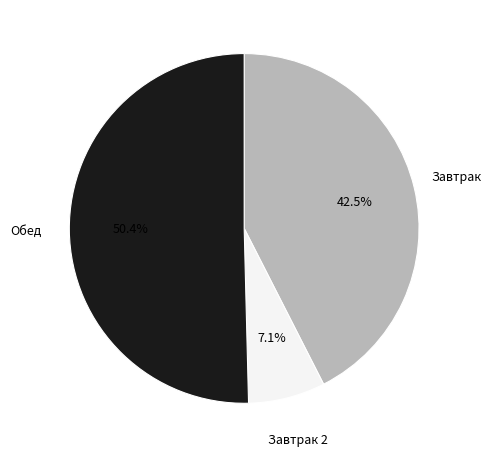

Between Завтрак 2 and Обед, which is larger?

Обед